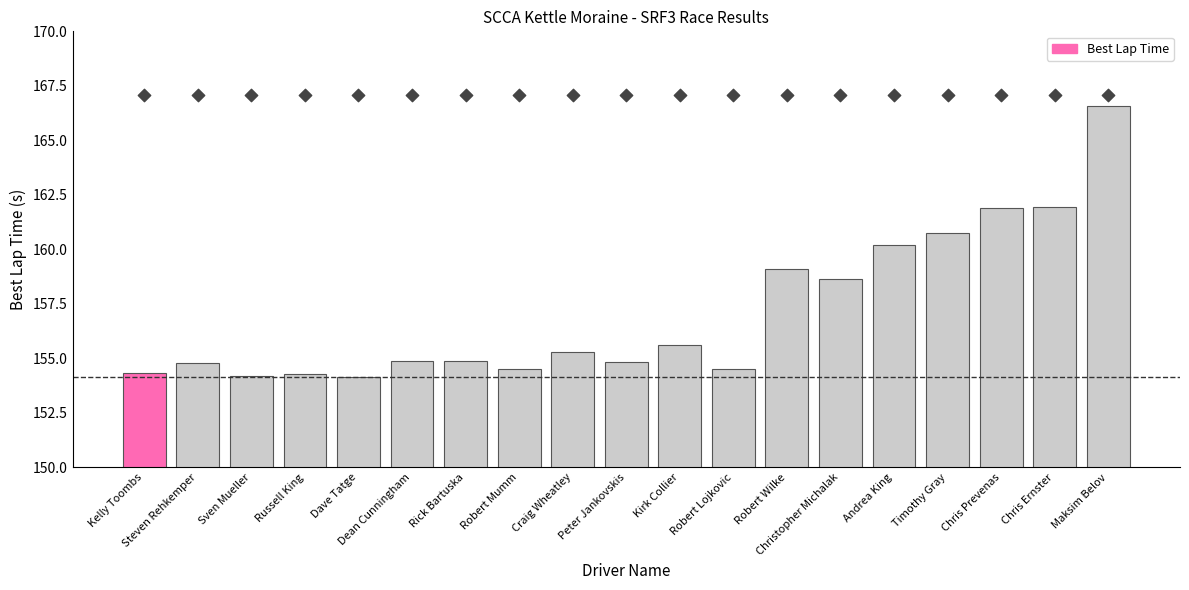

Is the value of Best Lap Time at Robert Mumm greater than the value of Position marker at Kirk Collier?

No